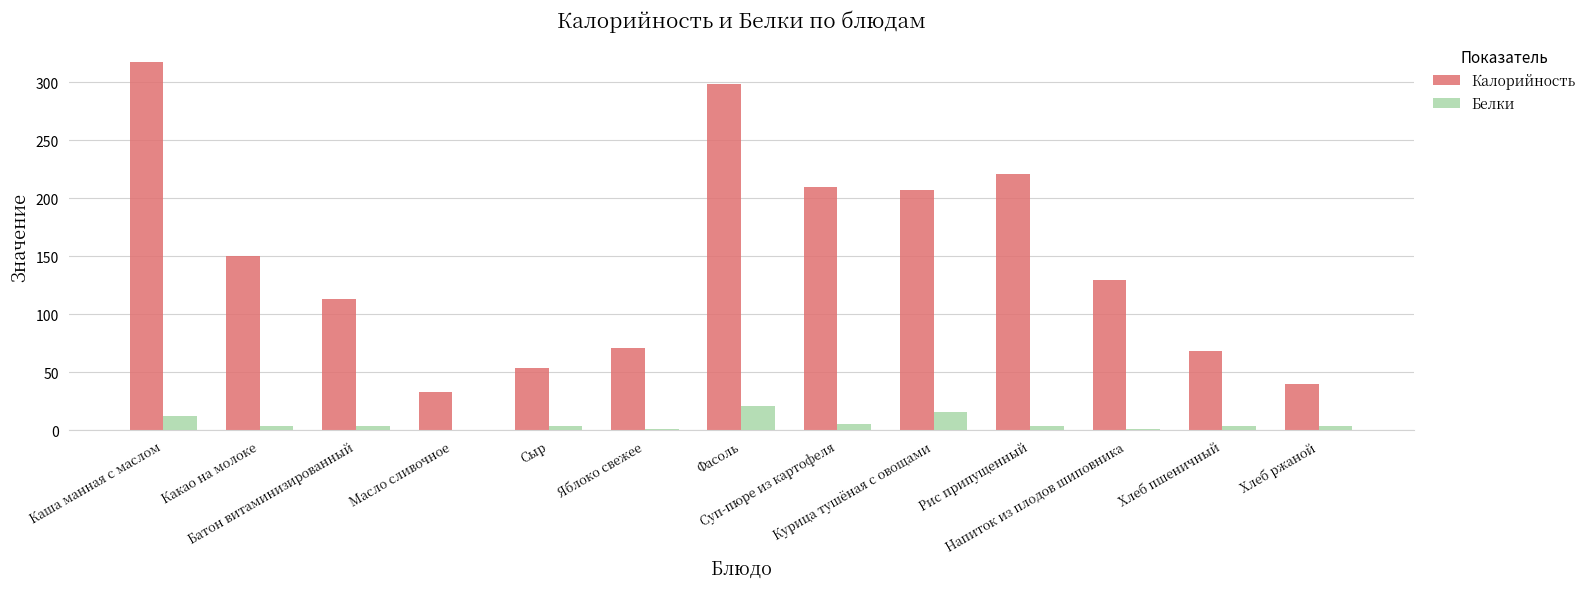

Are the bars horizontal?

No